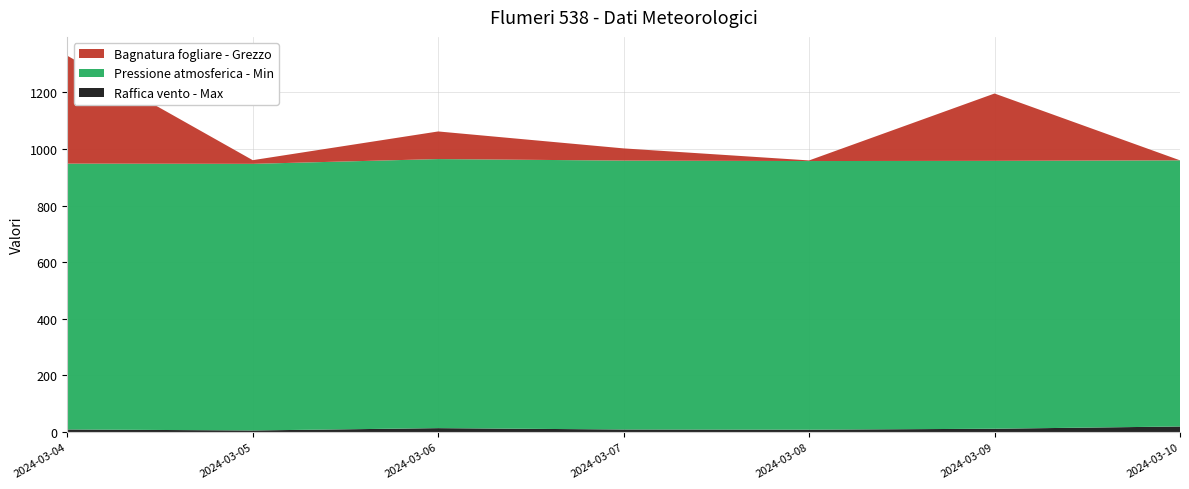

Reading right to left, transcribe all the data shown in this chart.

Bagnatura fogliare - Grezzo: 0.0	238.0	2.2	43.1	97.6	13.0	381.4
Pressione atmosferica - Min: 940.6	946.8	949.5	950.4	951.0	942.3	939.6
Raffica vento - Max: 19.5	11.5	8.1	8.8	13.6	5.4	8.9